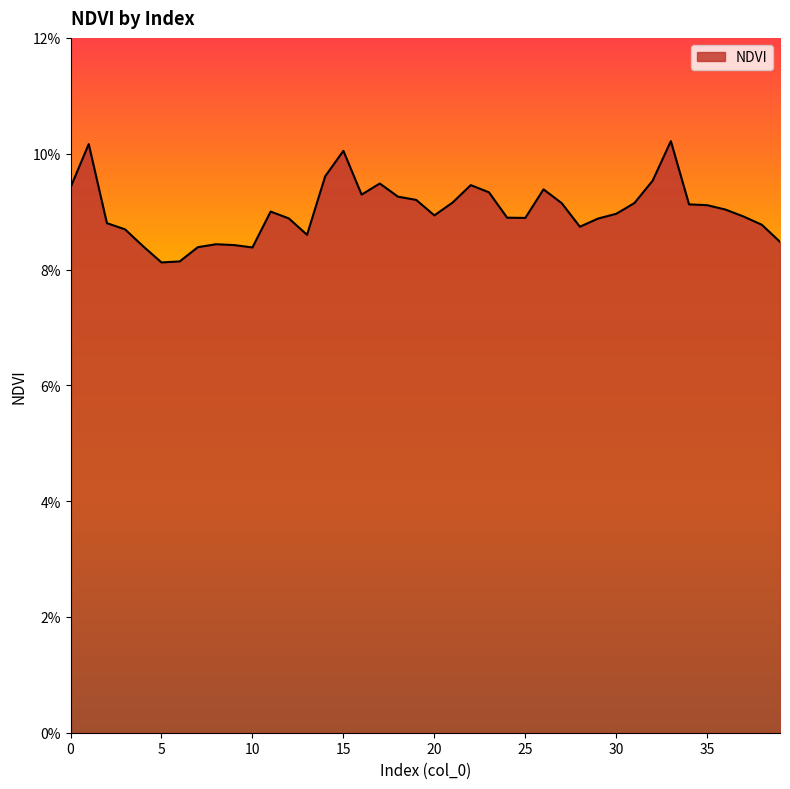

Is this an area chart (filled region under the line)?

Yes